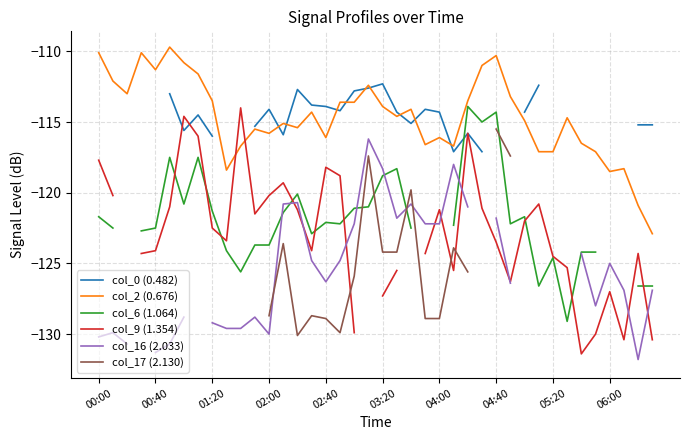

How many interior local peaks does the col_6 (1.064) series have?

9